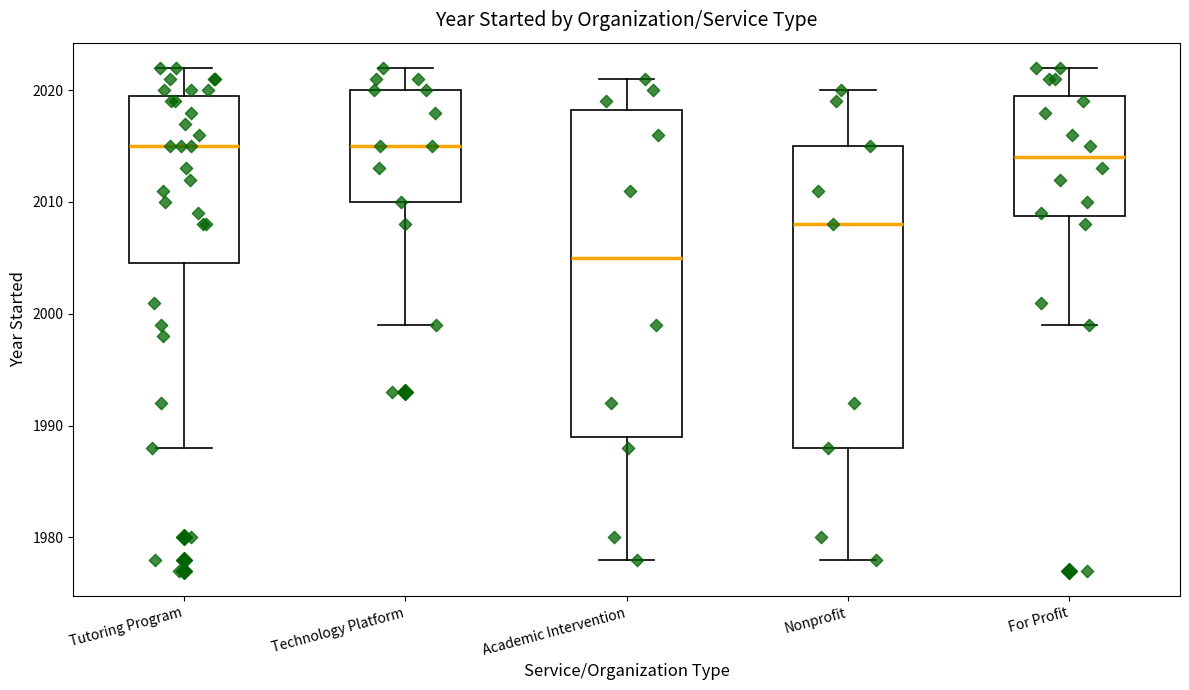

Where does the lower whisker of the box for For Profit end on the y-axis? The values are not printed on the chart, so give them approximately, as read against the axis.

1999